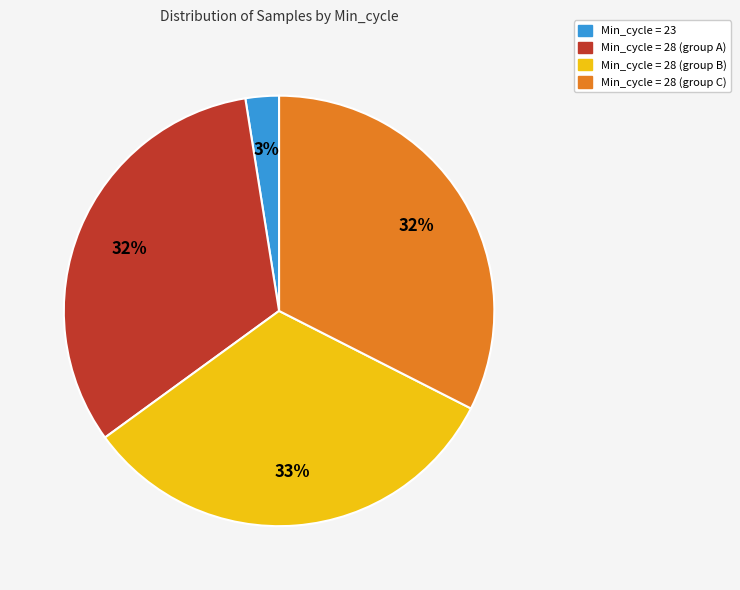

How many slices are in this pie chart?

4